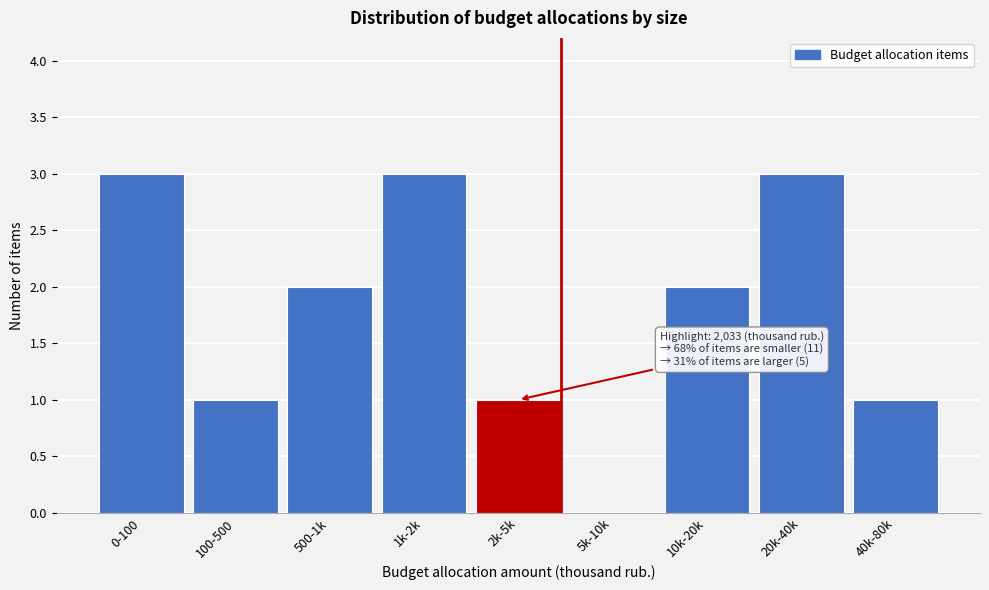

Reading left to right, transcribe all the data shown in this chart.

0-100=3	100-500=1	500-1k=2	1k-2k=3	2k-5k=1	5k-10k=0	10k-20k=2	20k-40k=3	40k-80k=1